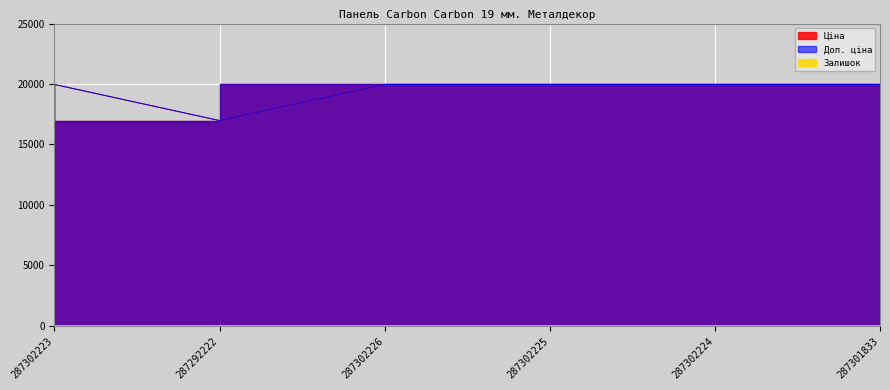

Which has a higher value, 287301833 or 287302226?

287301833